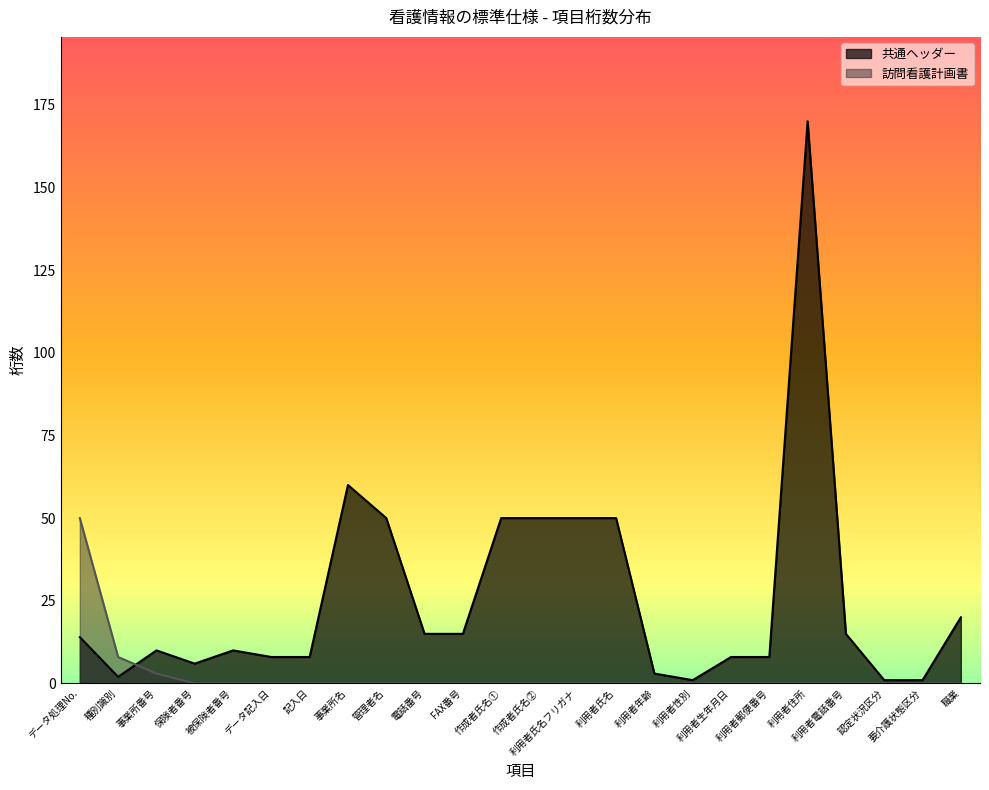

Does the chart have visible grid lines?

No